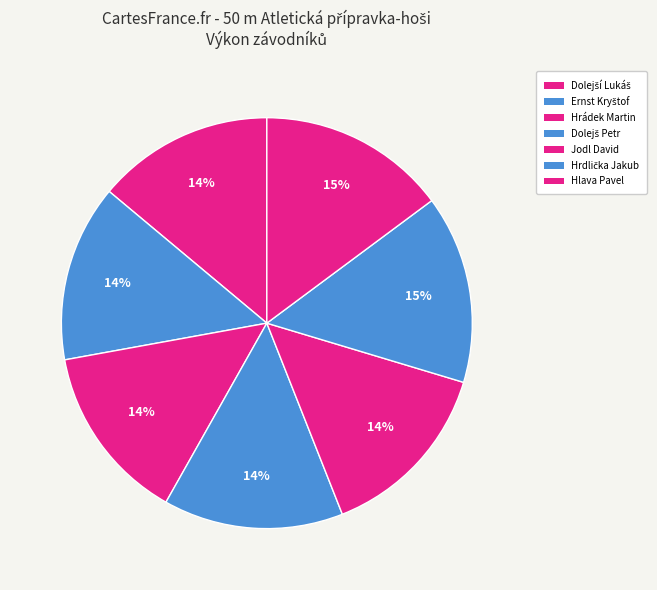

What is the largest slice in the pie chart?

Hrdlička Jakub